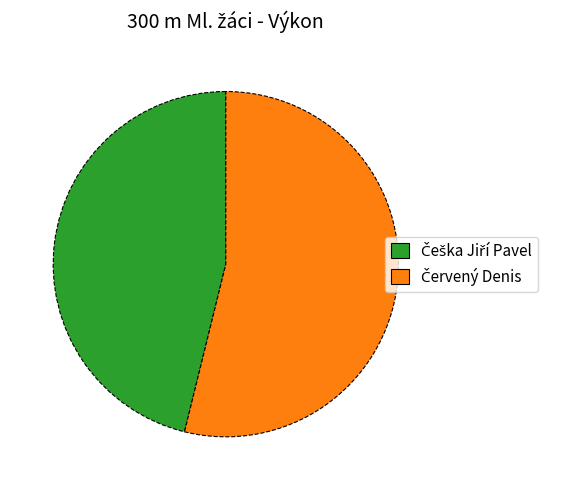

Is there any slice that represents more than half of the pie?

Yes